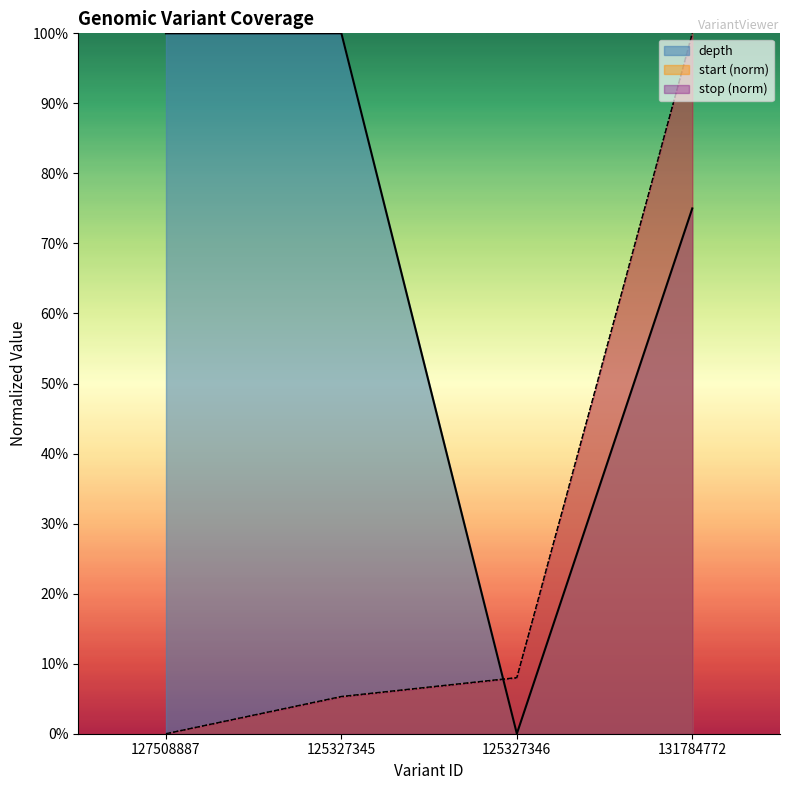

Reading right to left, list all the values displayed in this chart.

depth: 131784772=0.8	125327346=0.0	125327345=1.0	127508887=1.0
start: 131784772=1.0	125327346=0.1	125327345=0.1	127508887=0.0
stop: 131784772=1.0	125327346=0.1	125327345=0.1	127508887=0.0